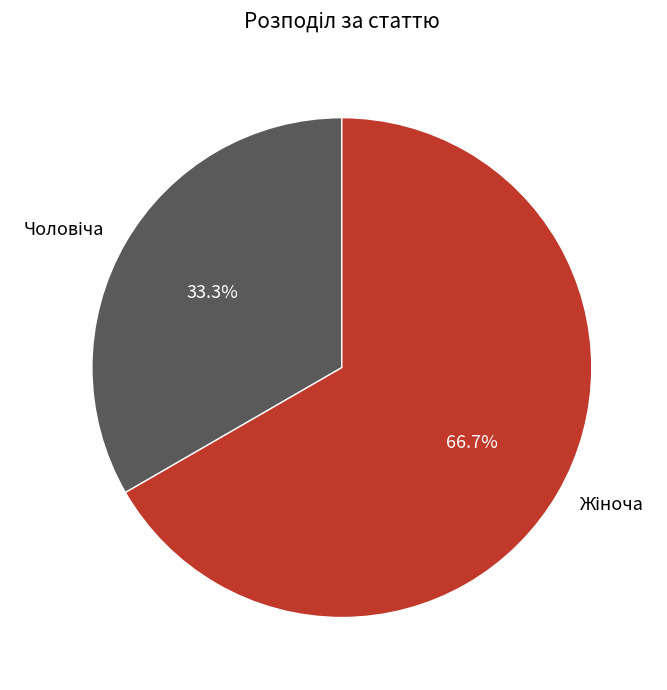

Does any single category account for the majority?

Yes